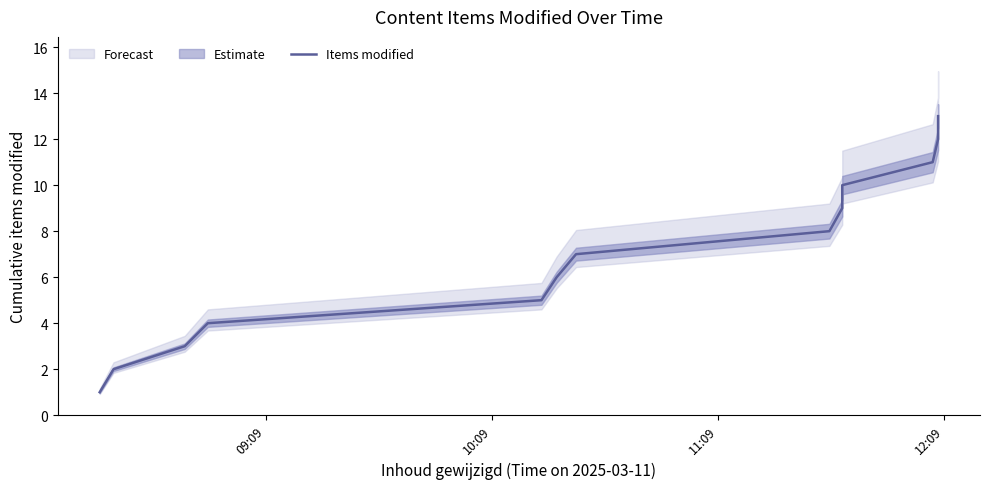

Reading right to left, list all the values displayed in this chart.

13	12	11	10	9	8	7	6	5	4	3	2	1